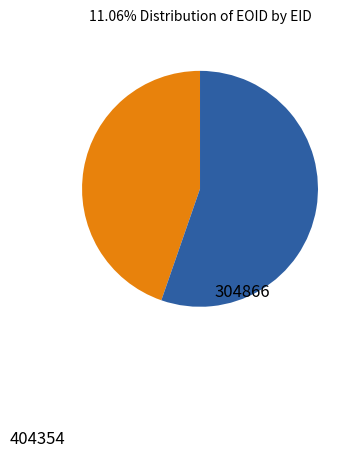

Rank the categories by value from highest to lowest.

404354, 304866